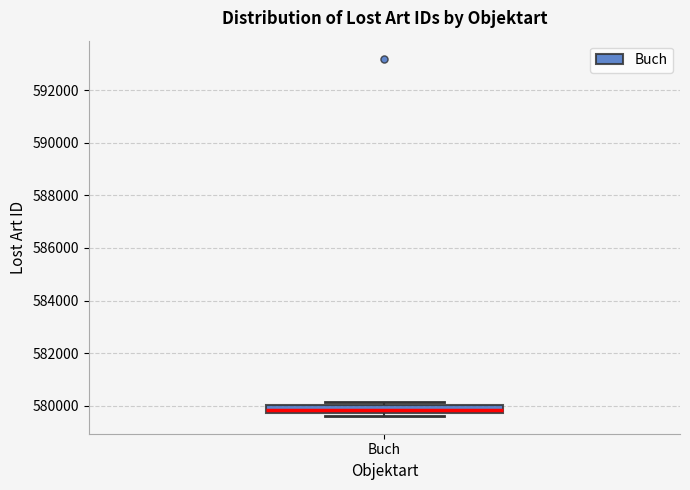

Where is the lower edge of the box for Buch on the y-axis? The values are not printed on the chart, so give them approximately, as read against the axis.

579800